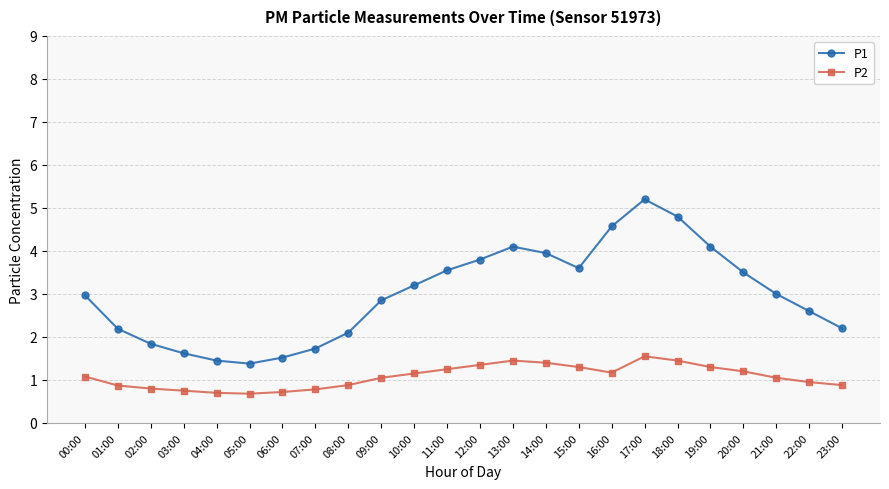

True or false: P2 has more than 0 points higher than both neighbors.

True